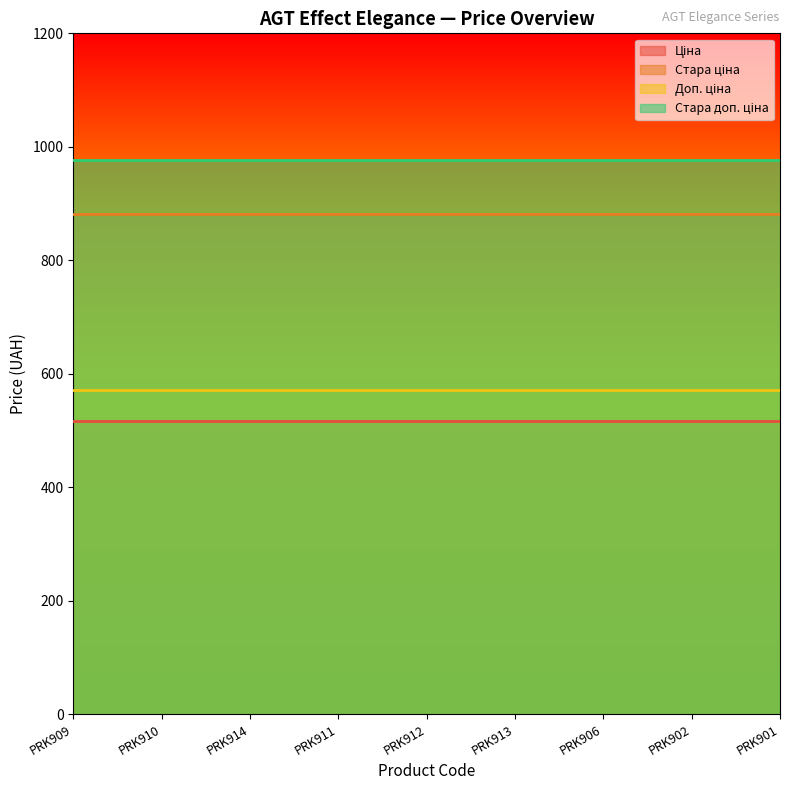

Rank the series at PRK909 from lowest to highest value.

Ціна, Доп. ціна, Стара ціна, Стара доп. ціна